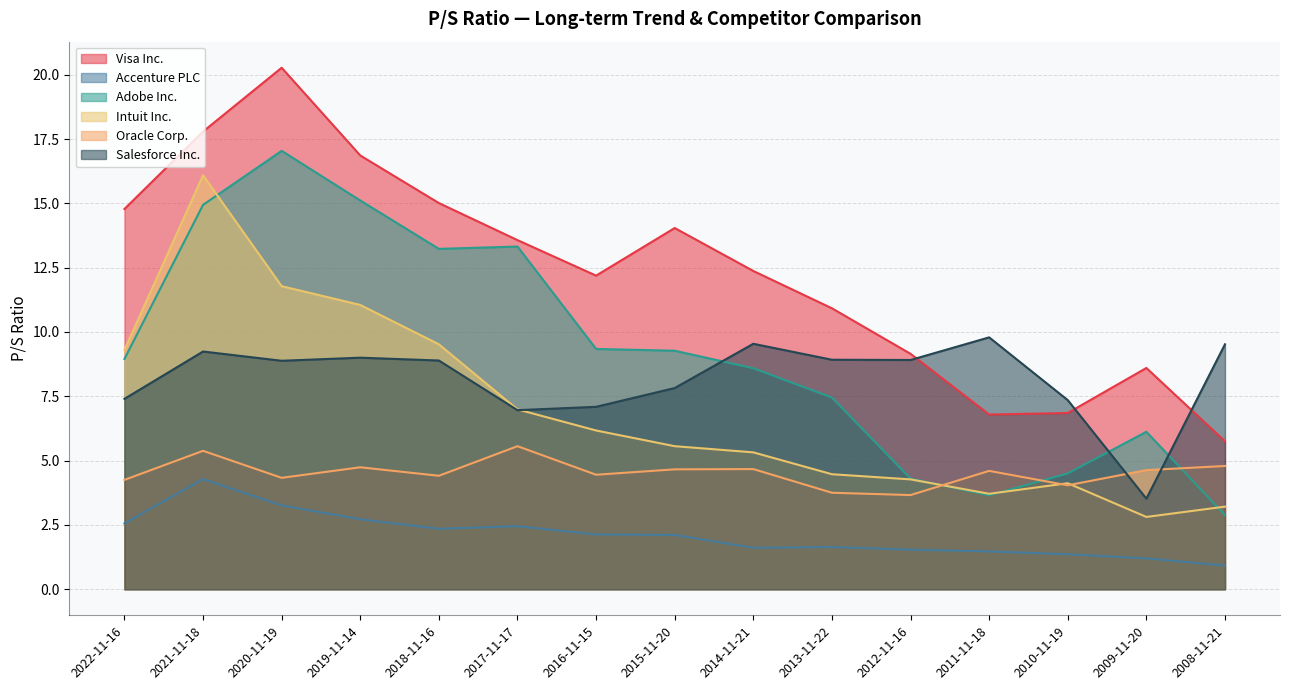

In Visa Inc., how many points are lower than both neighbors (excluding endpoints)?

2